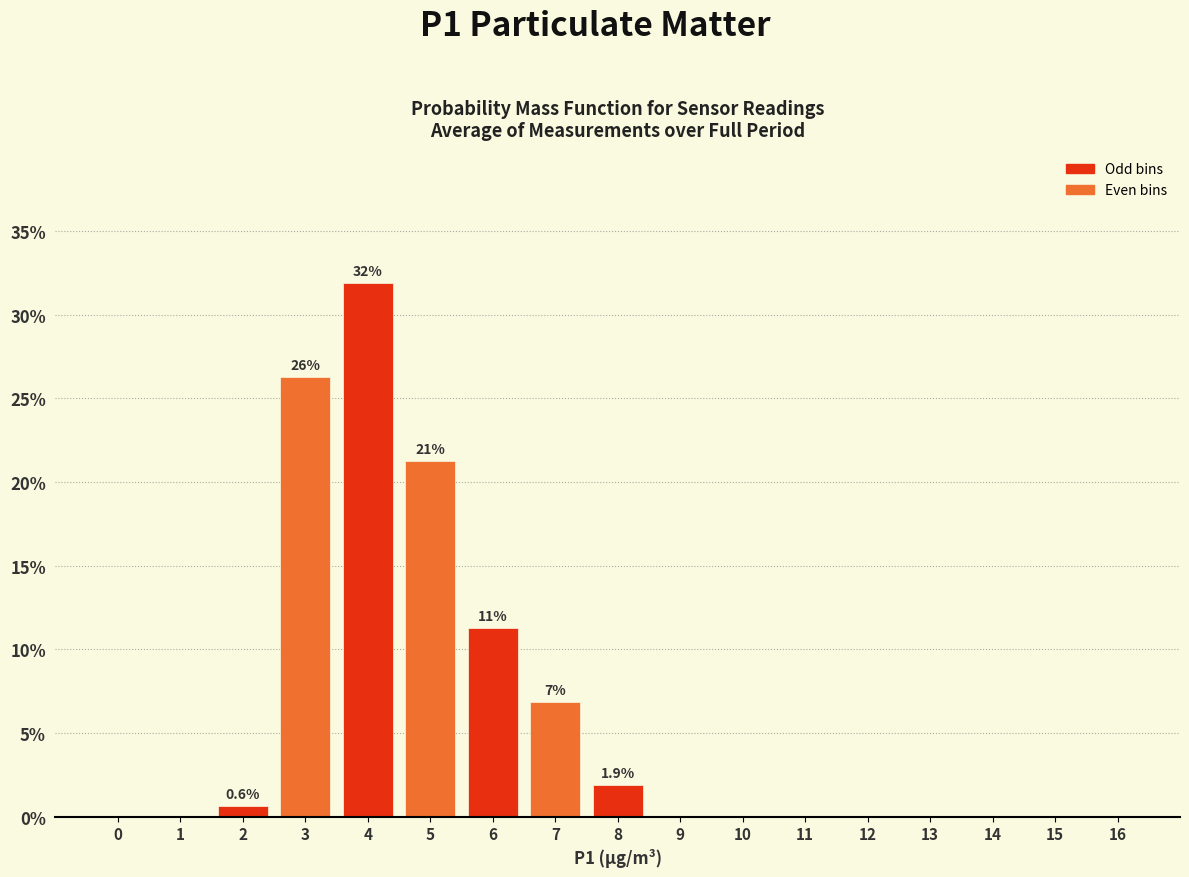

Are the bars horizontal?

No